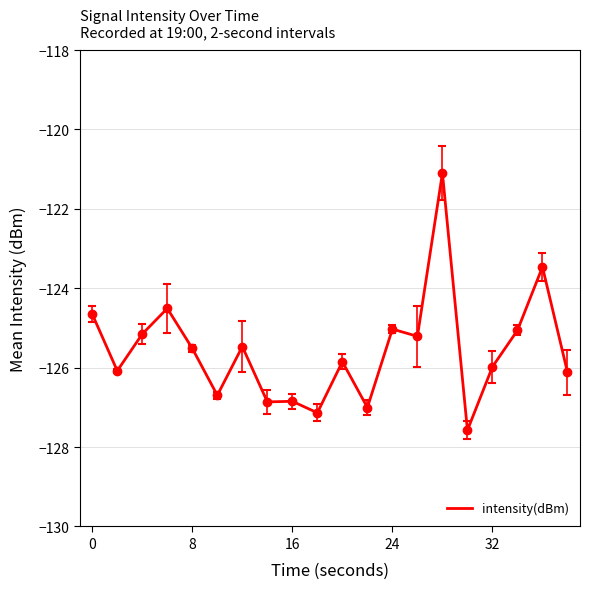

What is the difference between the maximum and minimum values?

6.5